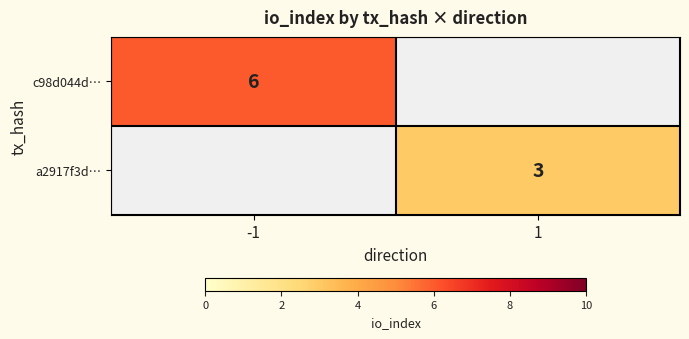

True or false: a2917f3d… has a value of 5 at 1.

False